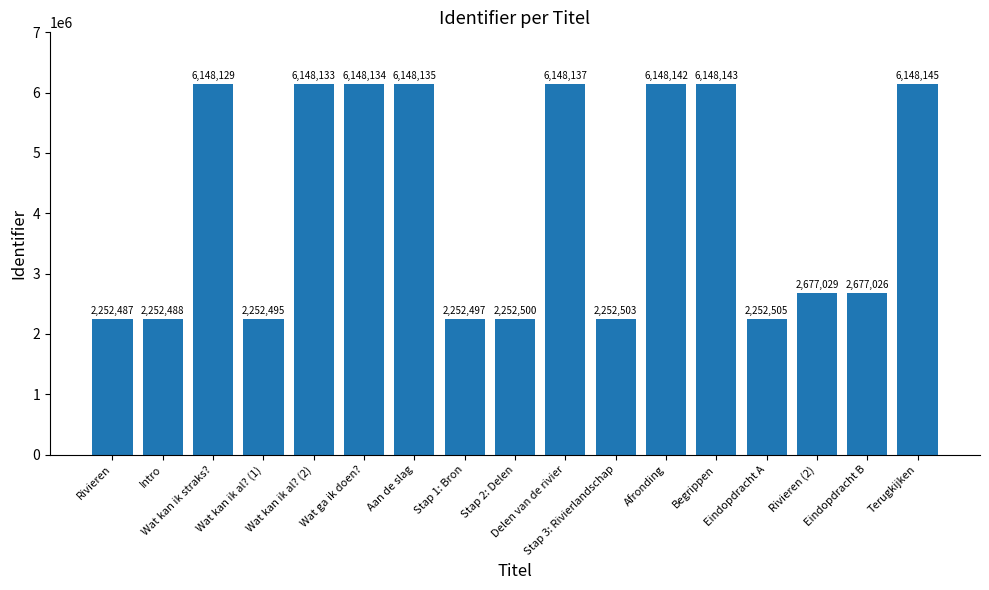

What is the difference between the maximum and minimum values?

3895658